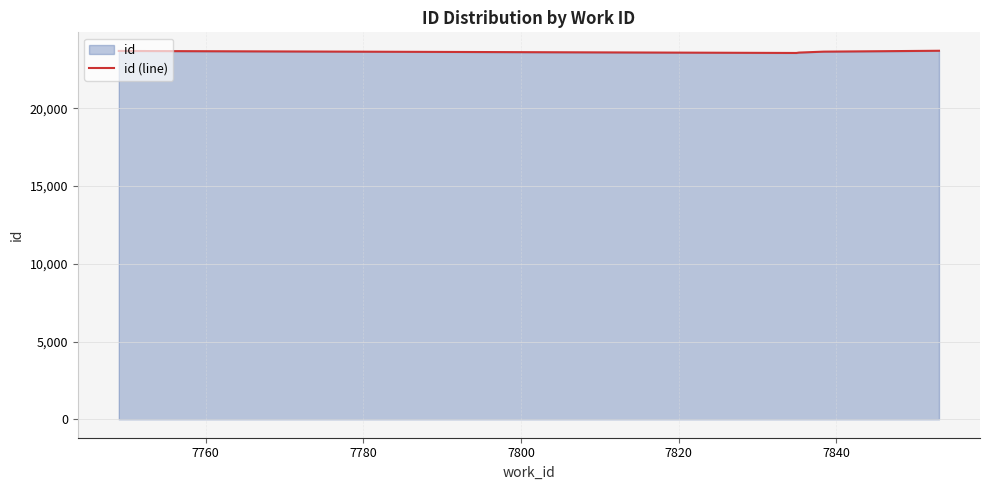

How many lines are shown in the chart?

1